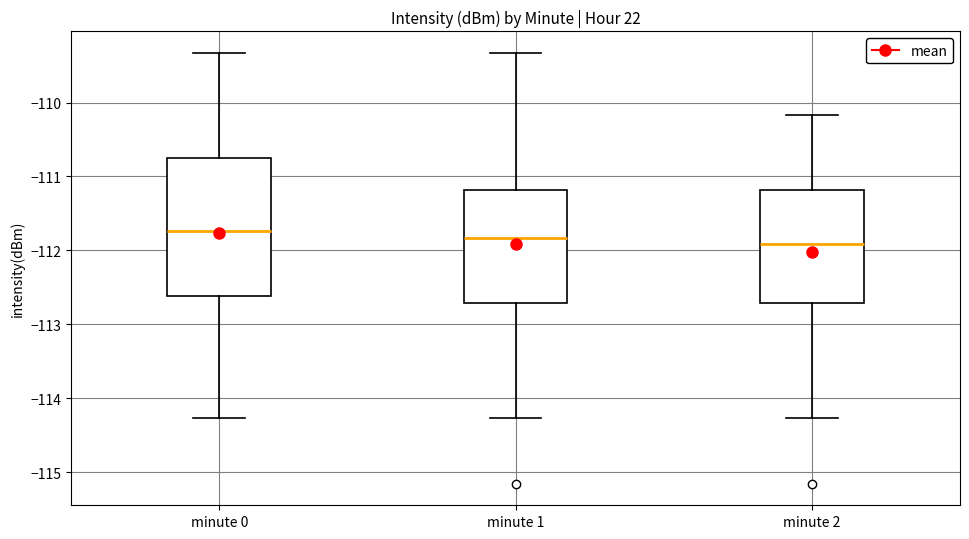

Comparing the boxes themselves (not the whiskers), which one is the tallest?

minute 0